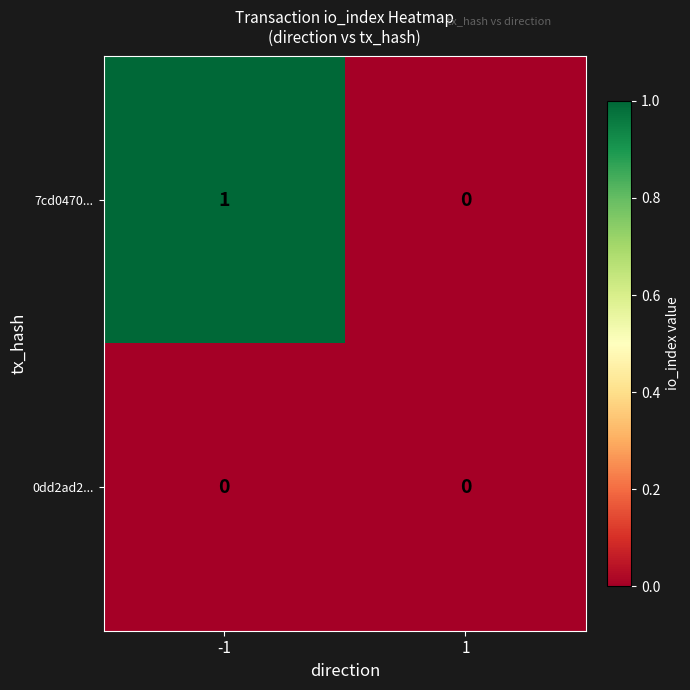

Which series has the widest spread of values?

7cd0470...